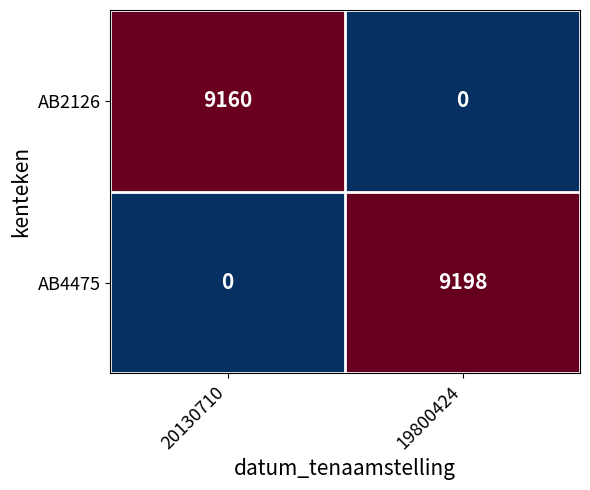

The value of AB2126 at 20130710 is 11949. True or false?

False